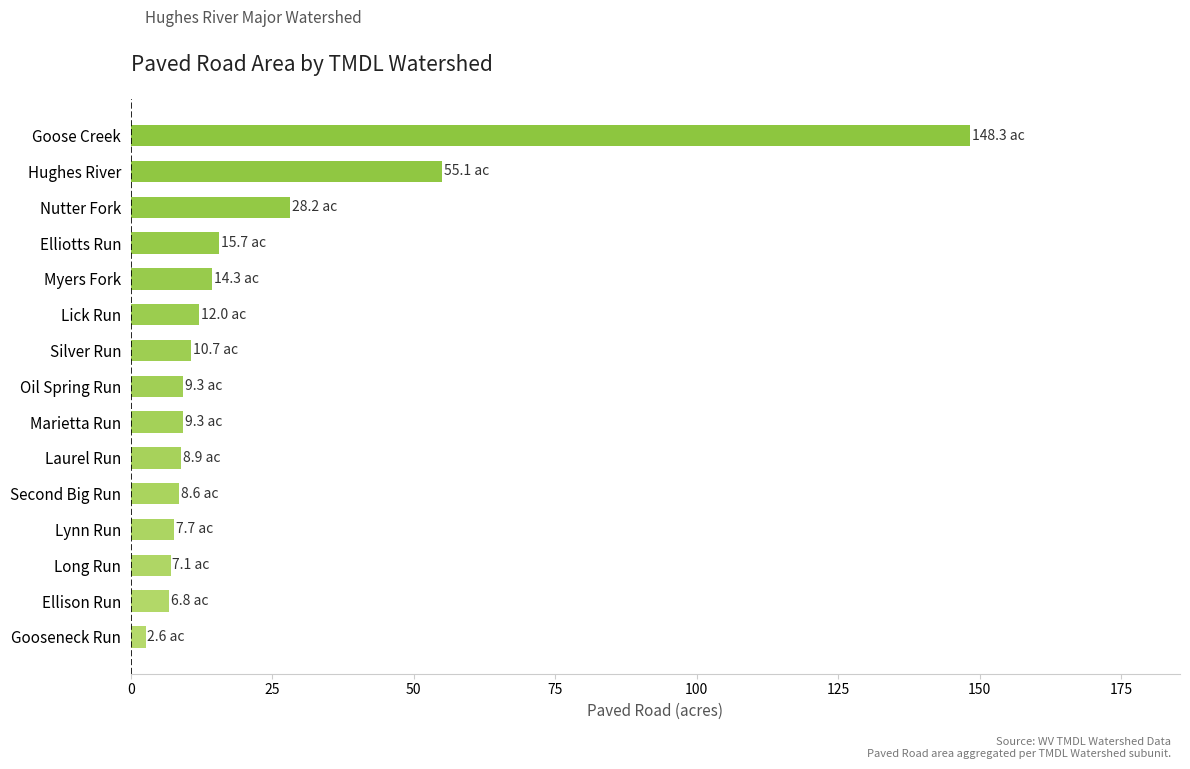

What value does the data have at Goose Creek?

148.3